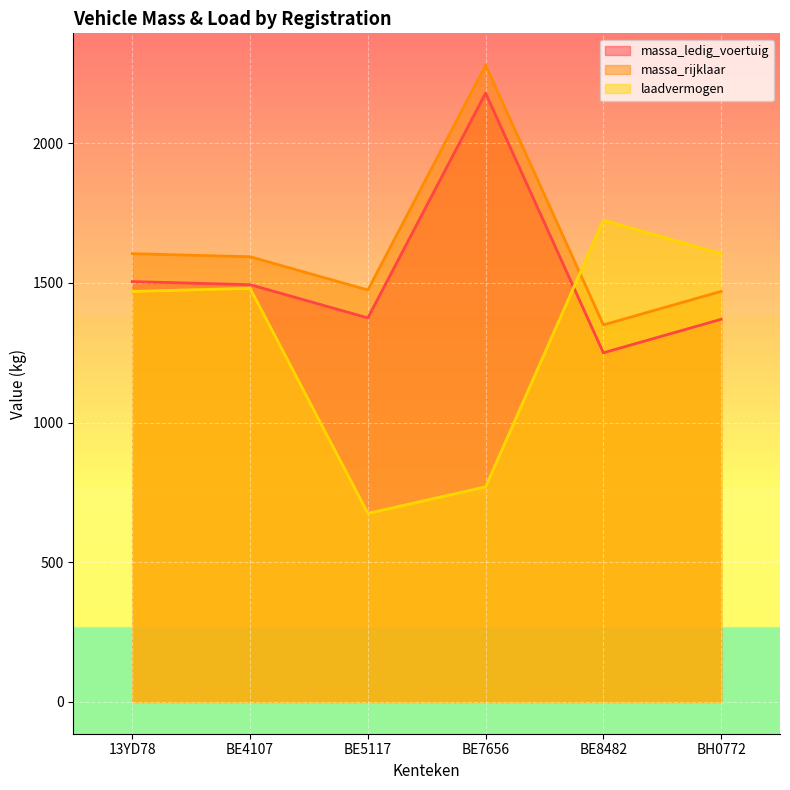

Rank the series by their average value, from highest to lowest.

massa_rijklaar, massa_ledig_voertuig, laadvermogen